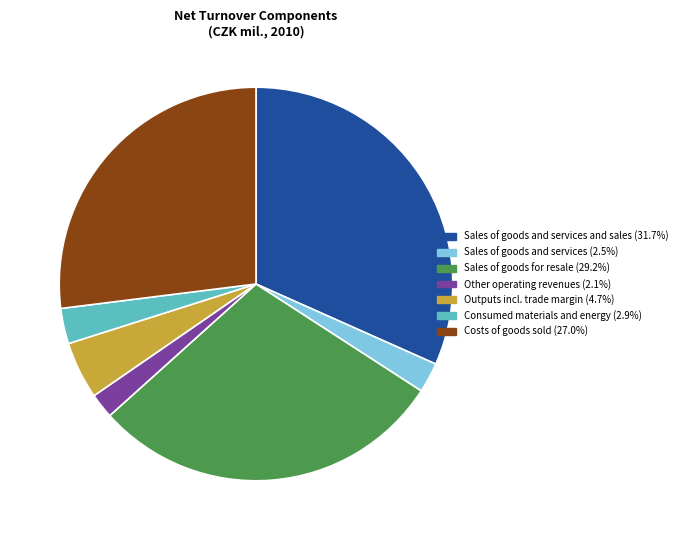

Does any single category account for the majority?

No